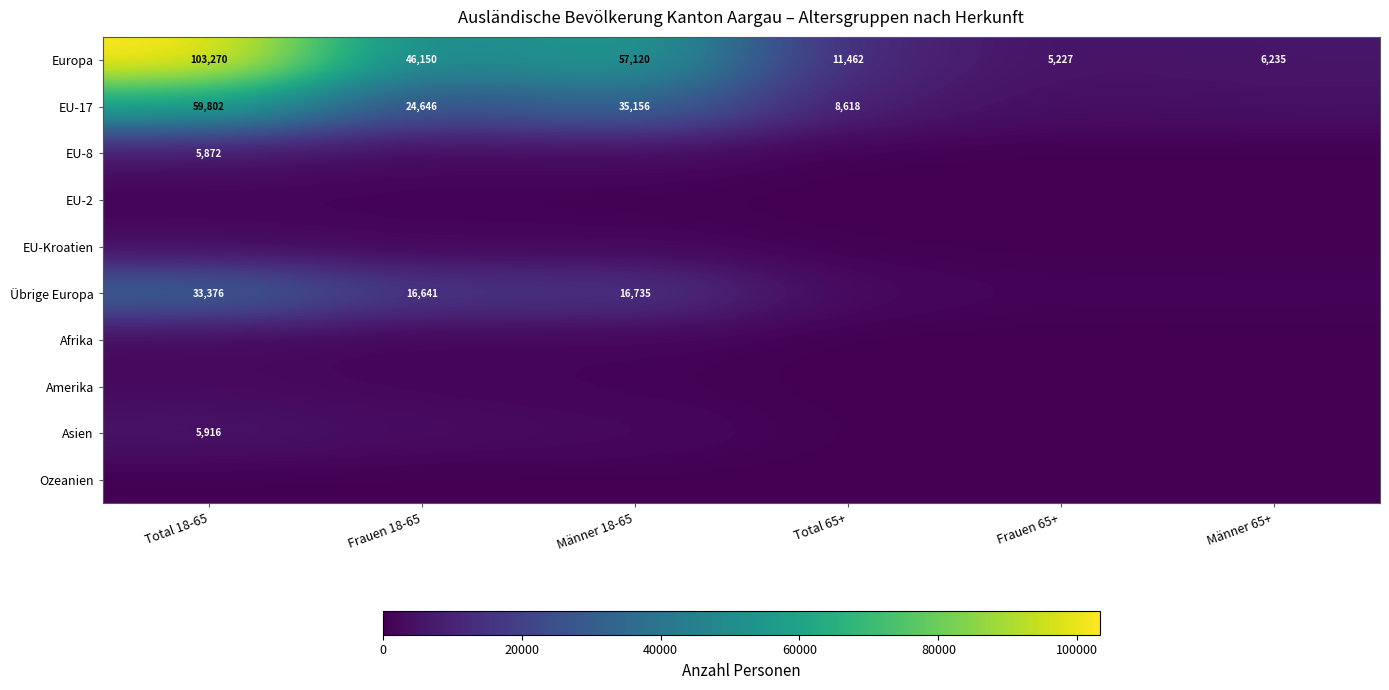

Is it true that Europa equals 57120 at Männer 18-65?

True